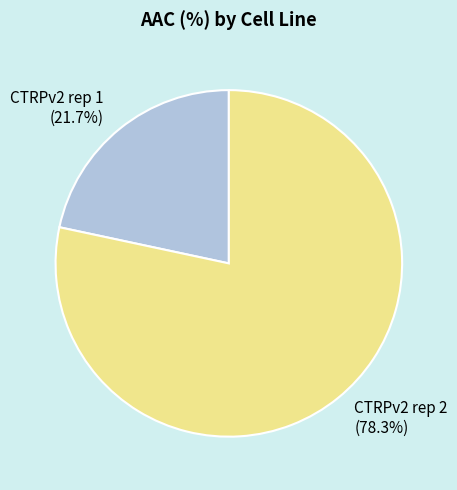

What portion of the pie excludes CTRPv2 rep 2?

21.7%